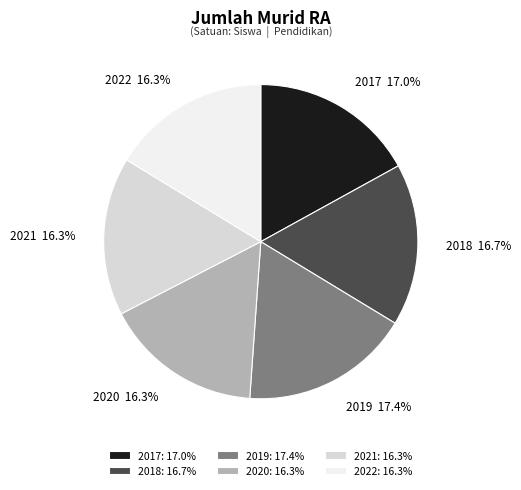

Is there any slice that represents more than half of the pie?

No